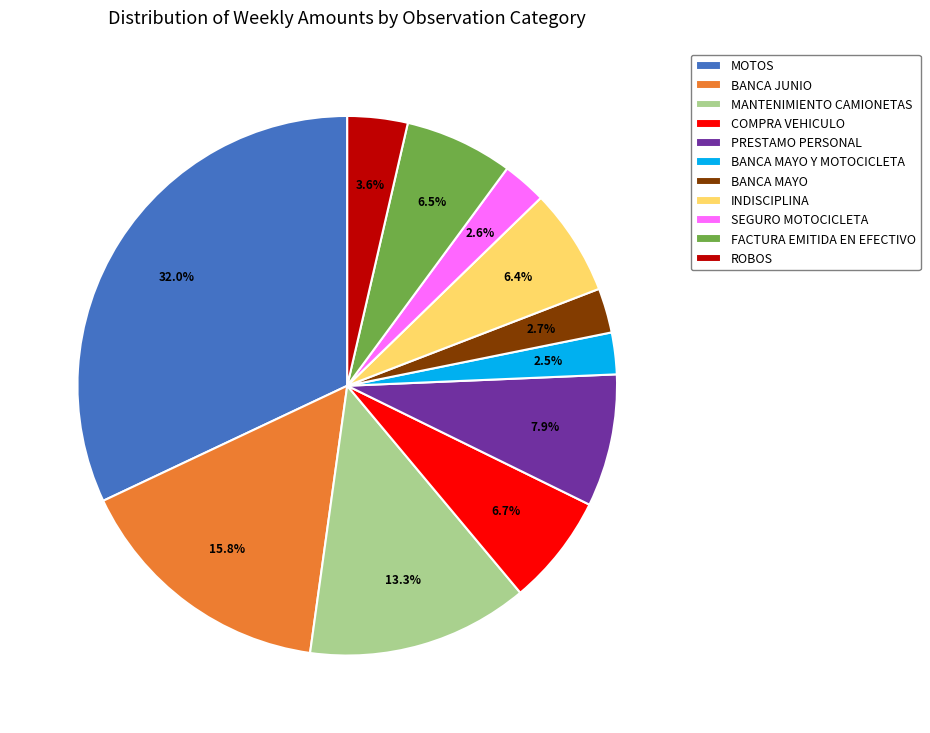

Is BANCA JUNIO the majority of the pie?

No